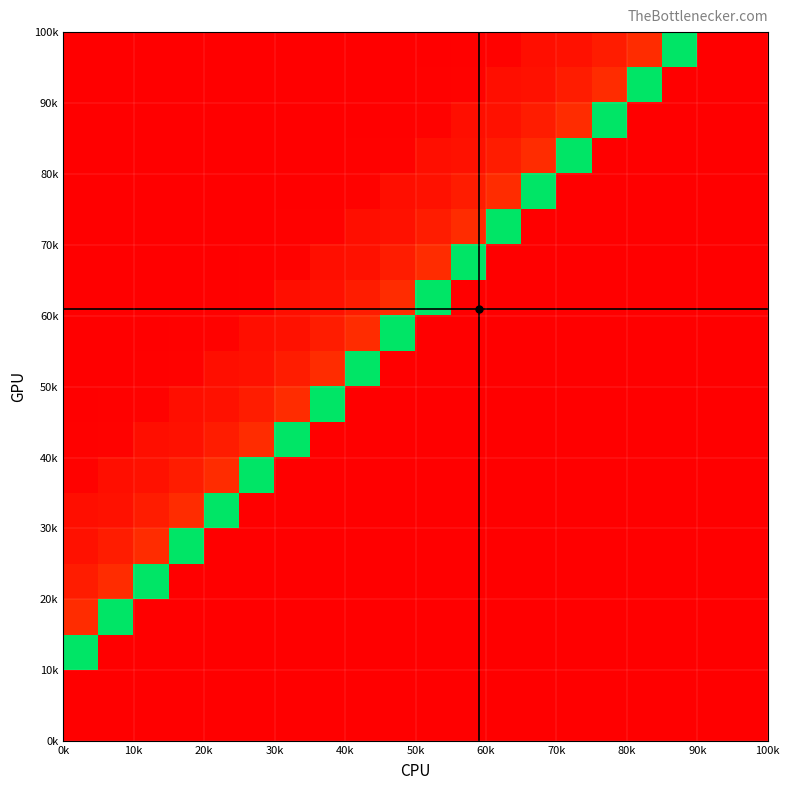

At how many categories does at least one series exceed 2349?

18